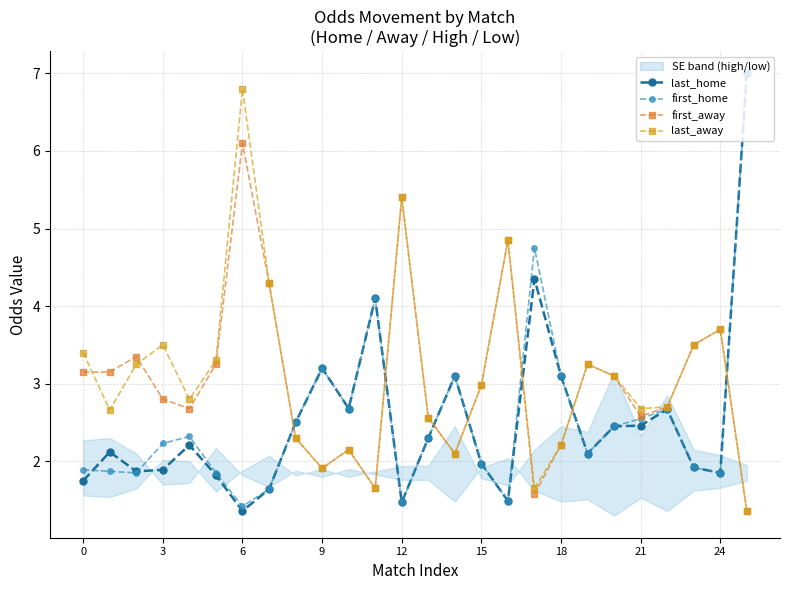

The value of first_home at 24 is 1.1. True or false?

False